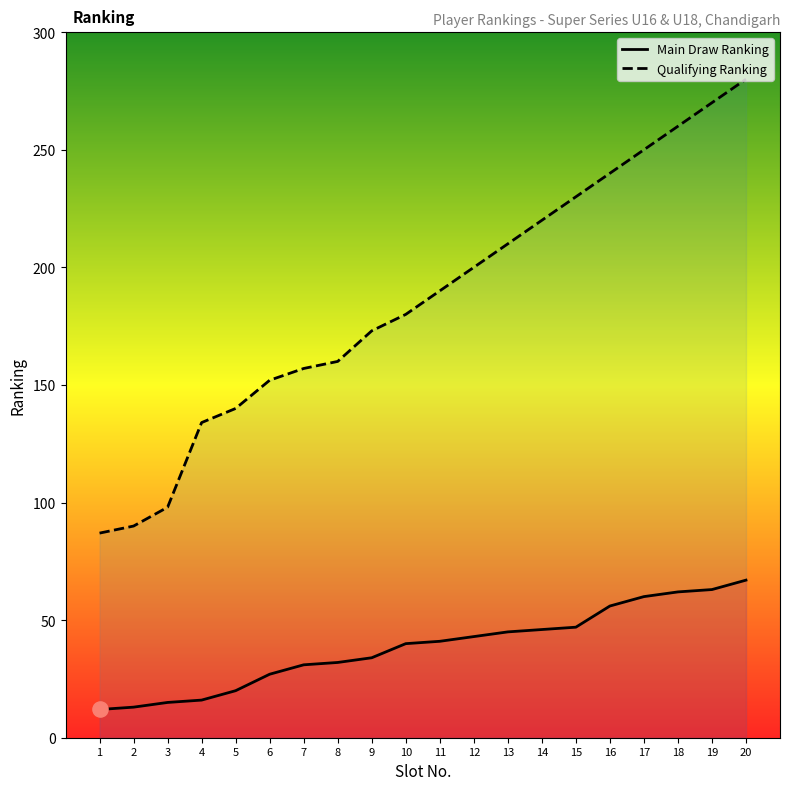

Which series has the largest total across all categories?

Qualifying Ranking